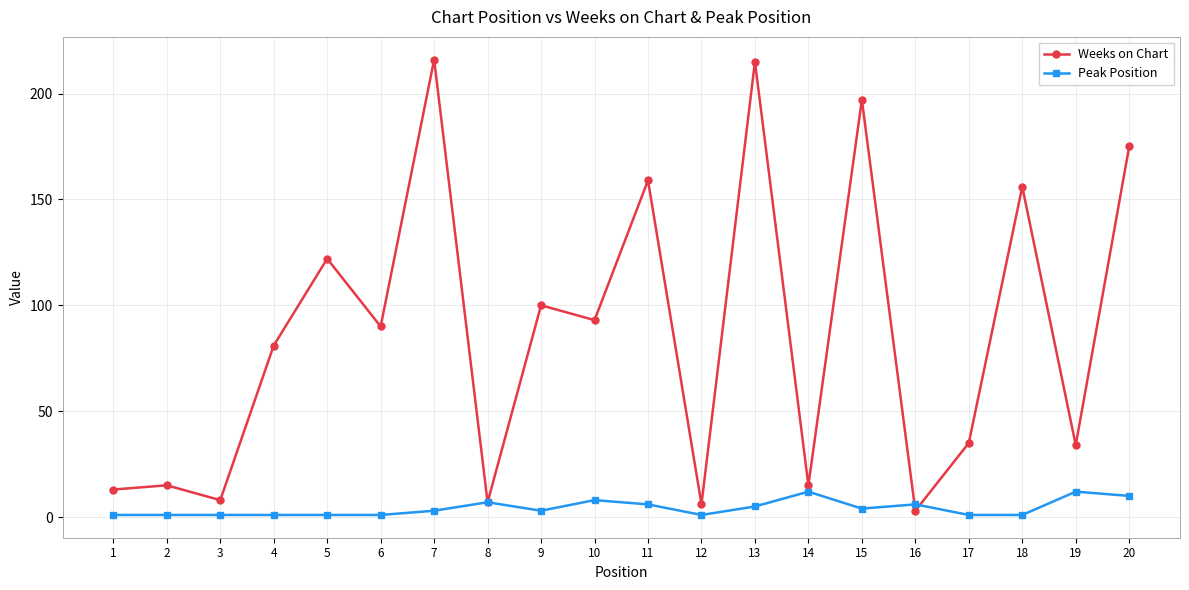

Is it true that Weeks on Chart equals 376 at 13?

False